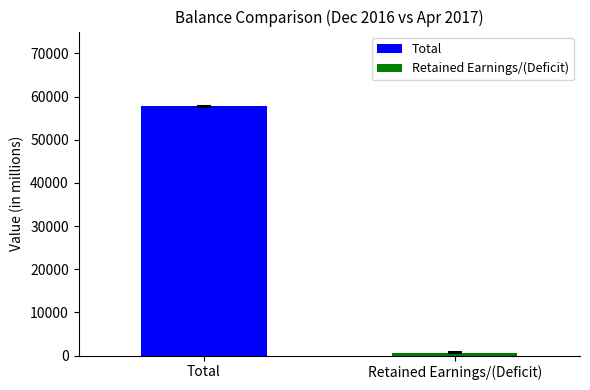

Which series has the widest spread of values?

Total